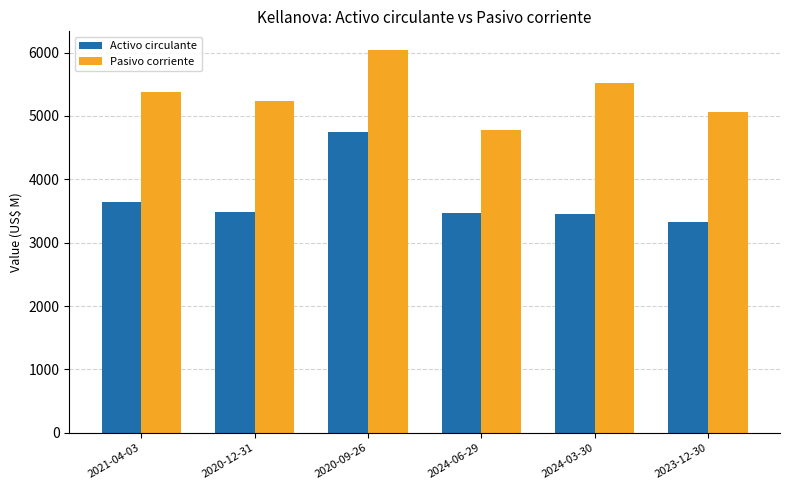

What is the label of the 3rd bar from the left?

2020-09-26